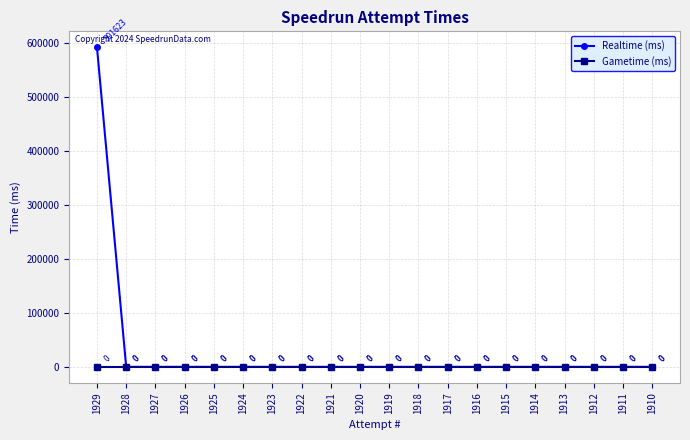

What is the maximum value for Realtime (ms)?

591623